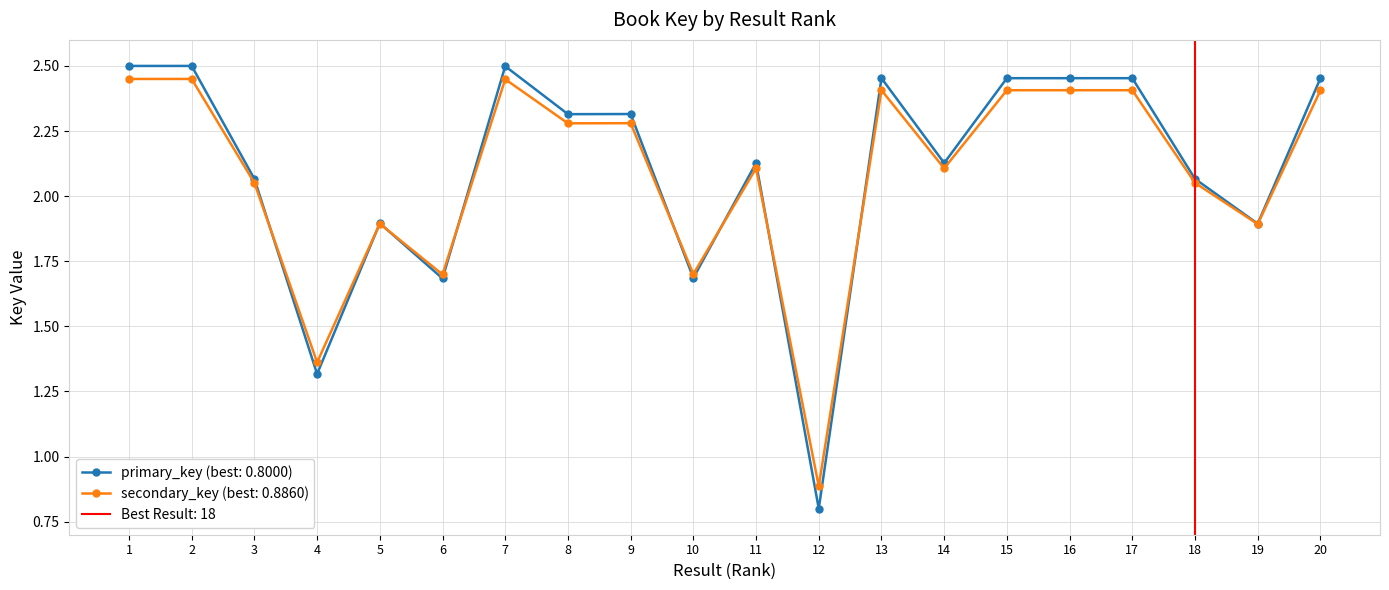

What is the difference between the second highest and minimum values?

1.7